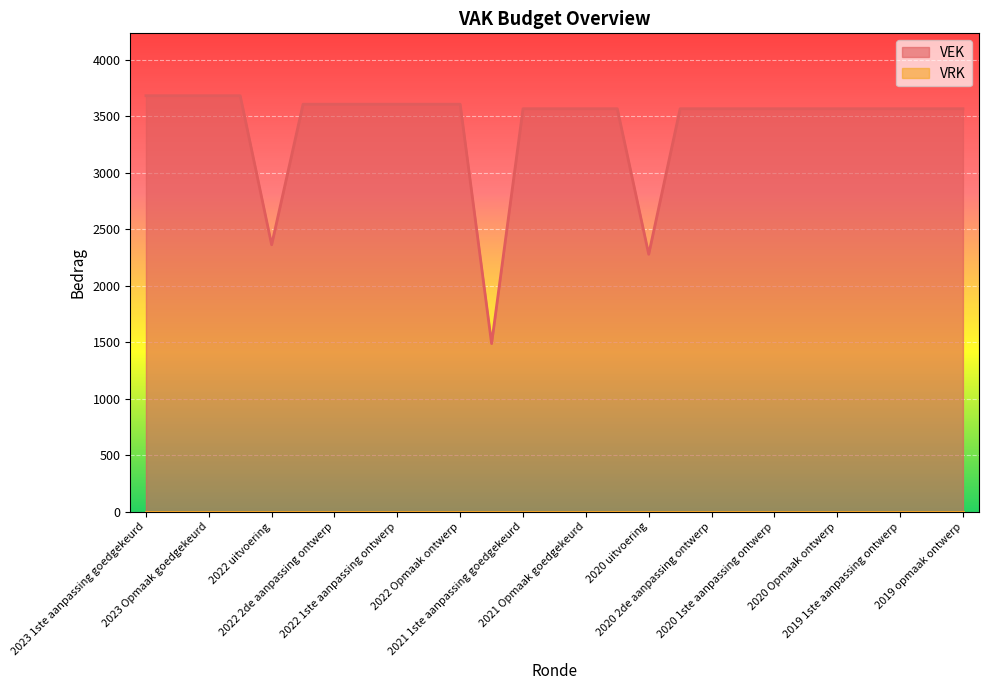

Between 2023 1ste aanpassing goedgekeurd and 2021 Opmaak ontwerp, which is larger?

2023 1ste aanpassing goedgekeurd